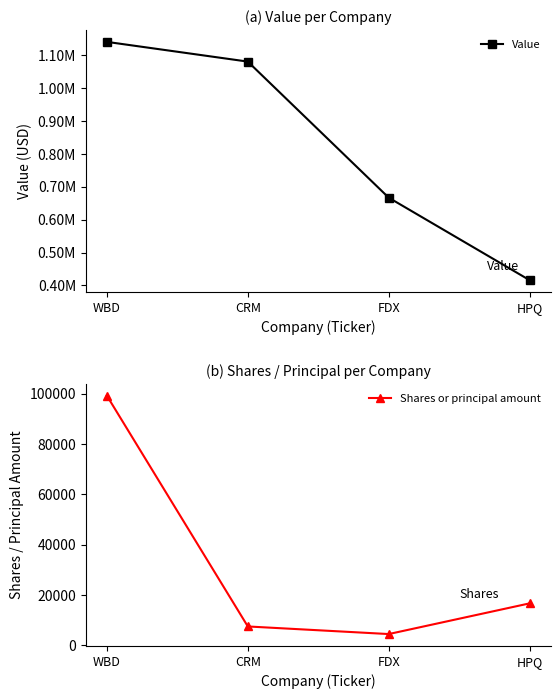

How many data points in Value are less than 1081000?

2